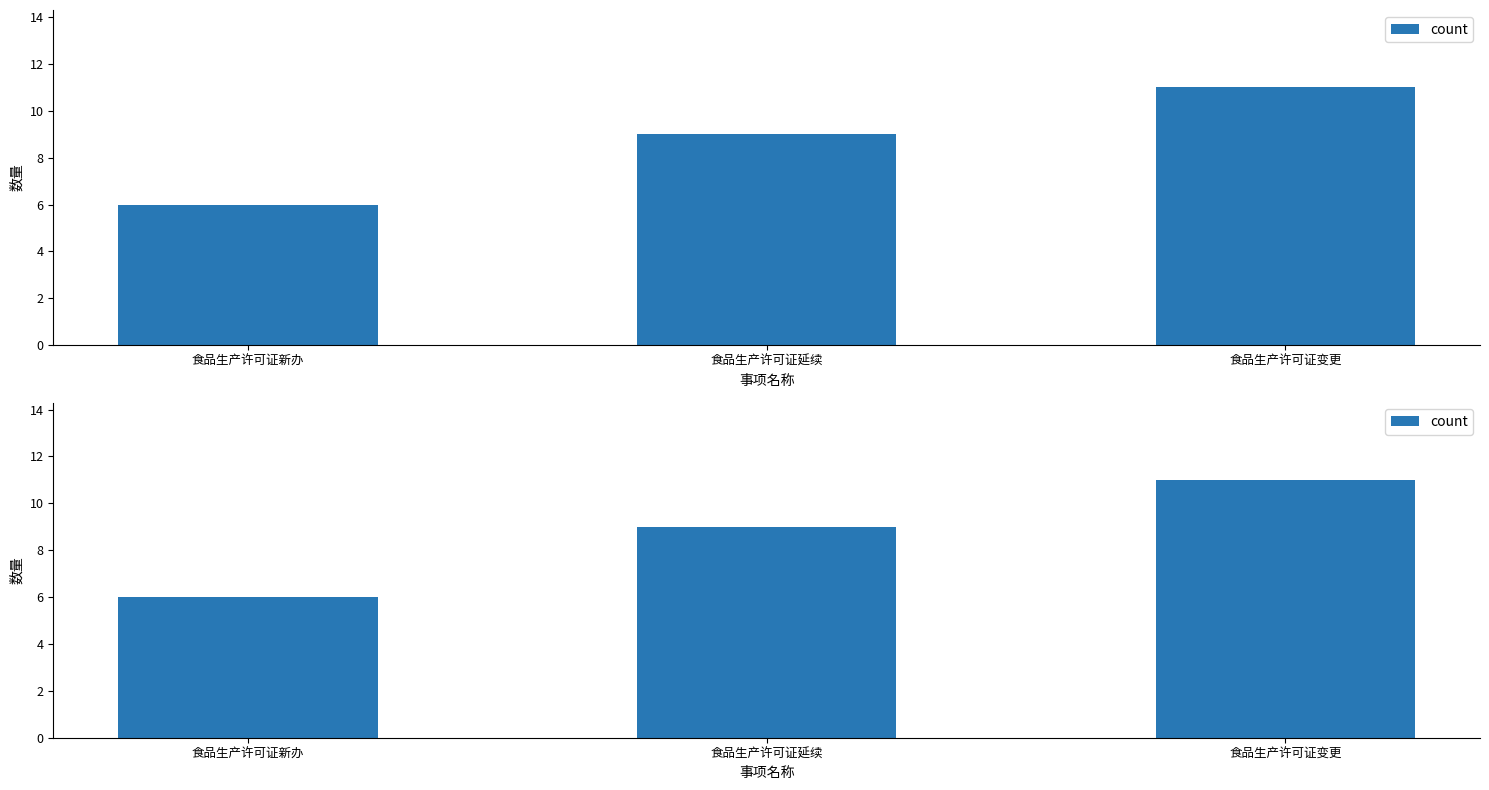

What is the change in value from 食品生产许可证延续 to 食品生产许可证变更?

+2